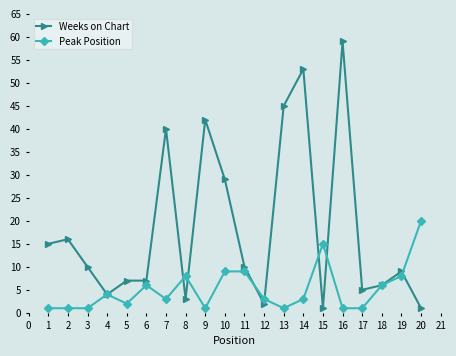

What is the minimum value for Weeks on Chart?

1